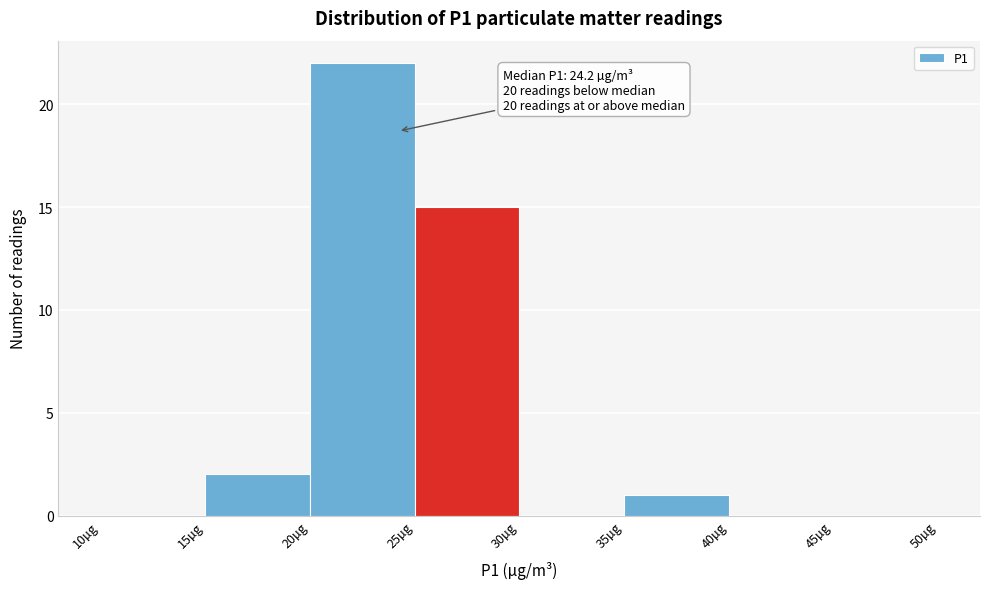

Over which range of the x-axis is the bar tallest?

20 to 25